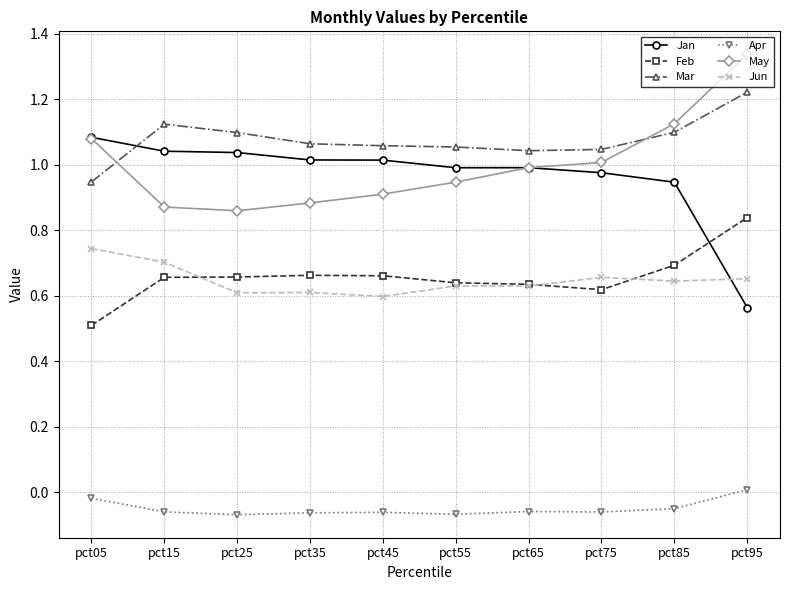

List the series in order of their peak value, lowest first.

Apr, Jun, Feb, Jan, Mar, May